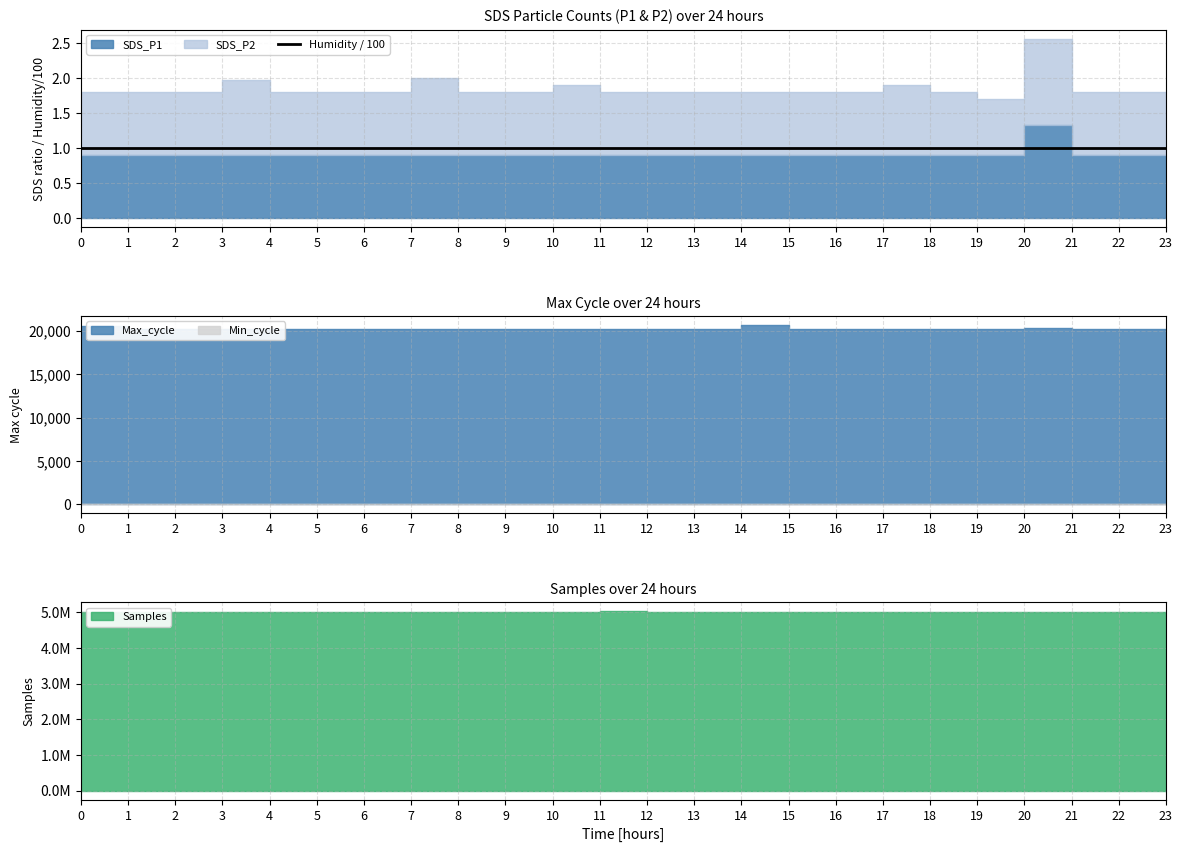

What position from the right is 08:00?

16